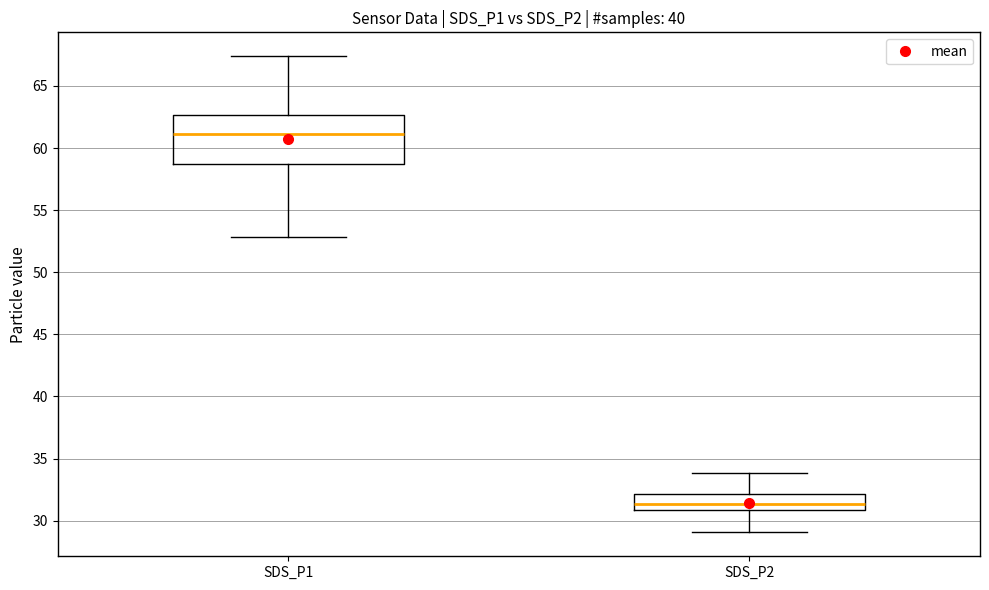

Which box is the tallest, from its lower edge to its upper edge?

SDS_P1